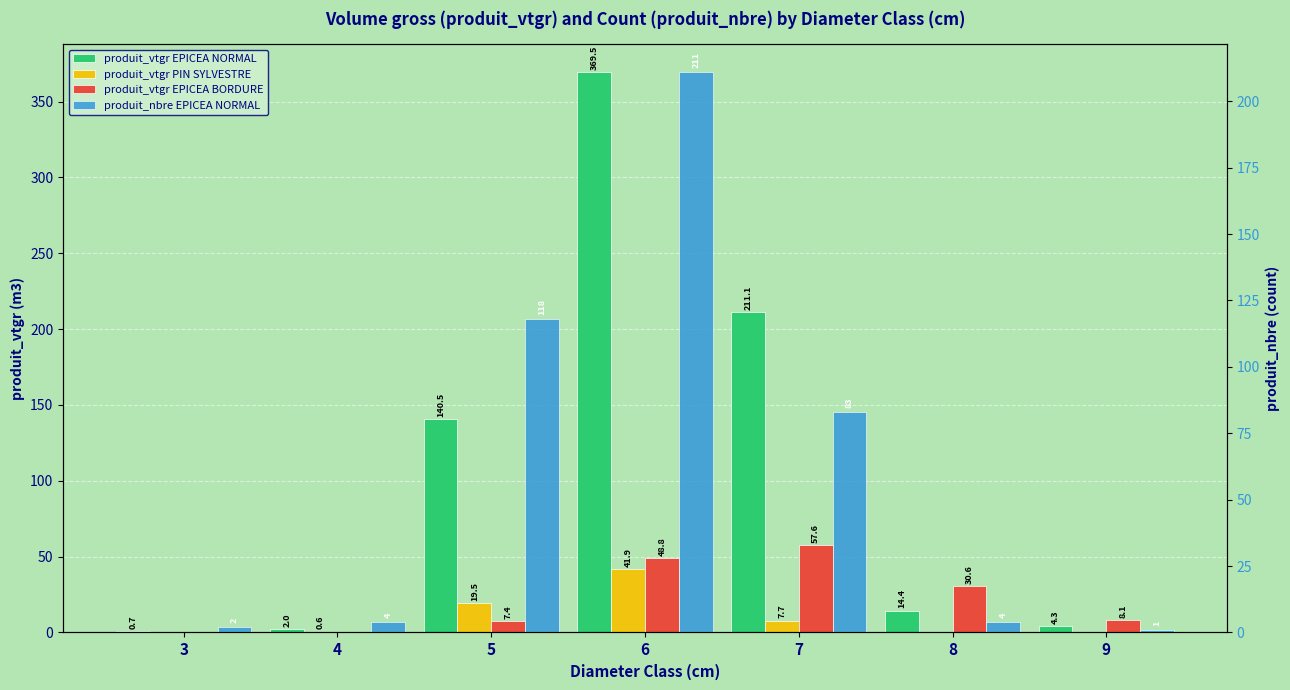

Reading right to left, what are all the values shown in this chart?

produit_vtgr EPICEA NORMAL: 4.3	14.4	211.1	369.5	140.5	2.0	0.7
produit_vtgr PIN SYLVESTRE: 0.0	0.0	7.7	41.9	19.5	0.6	0.0
produit_vtgr EPICEA BORDURE: 8.1	30.6	57.6	48.8	7.4	0.0	0.0
produit_nbre EPICEA NORMAL: 1.0	4.0	83.0	211.0	118.0	4.0	2.0